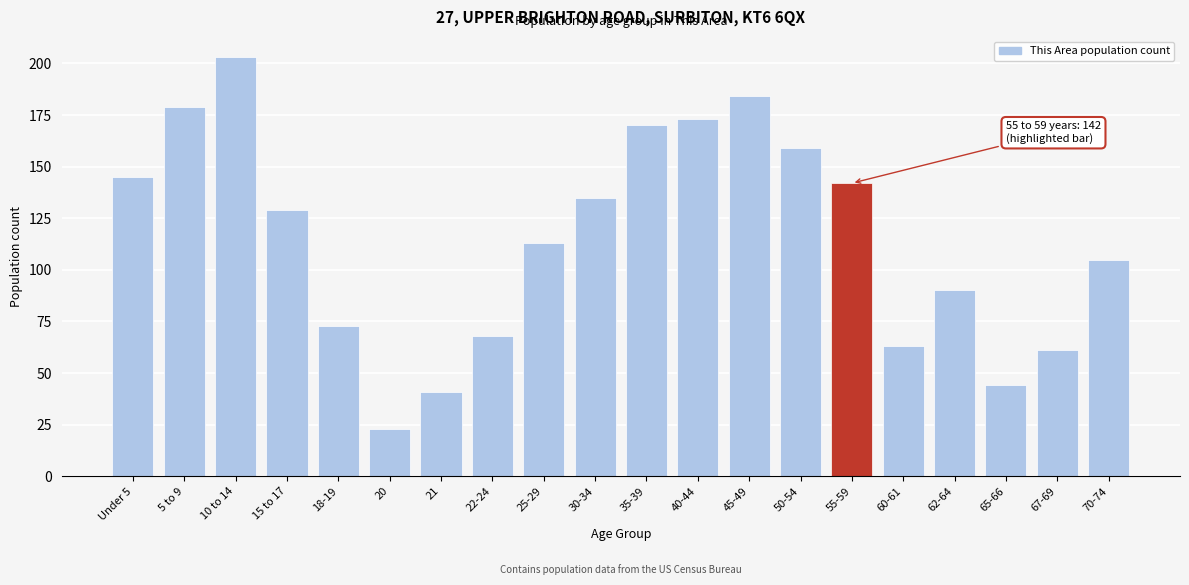

Reading left to right, extract all data points from this chart.

145	179	203	129	73	23	41	68	113	135	170	173	184	159	142	63	90	44	61	105